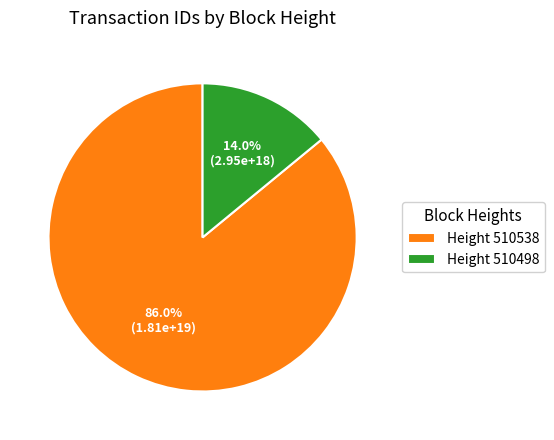

Which slice is the smallest?

Height 510498